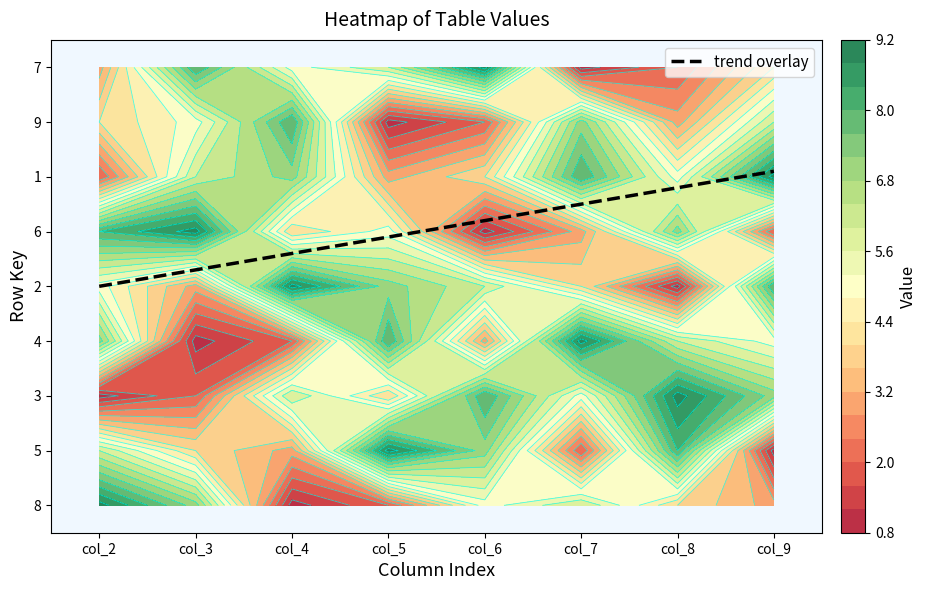

List the series in order of their peak value, highest first.

8, 5, 3, 4, 2, 6, 1, 7, 9